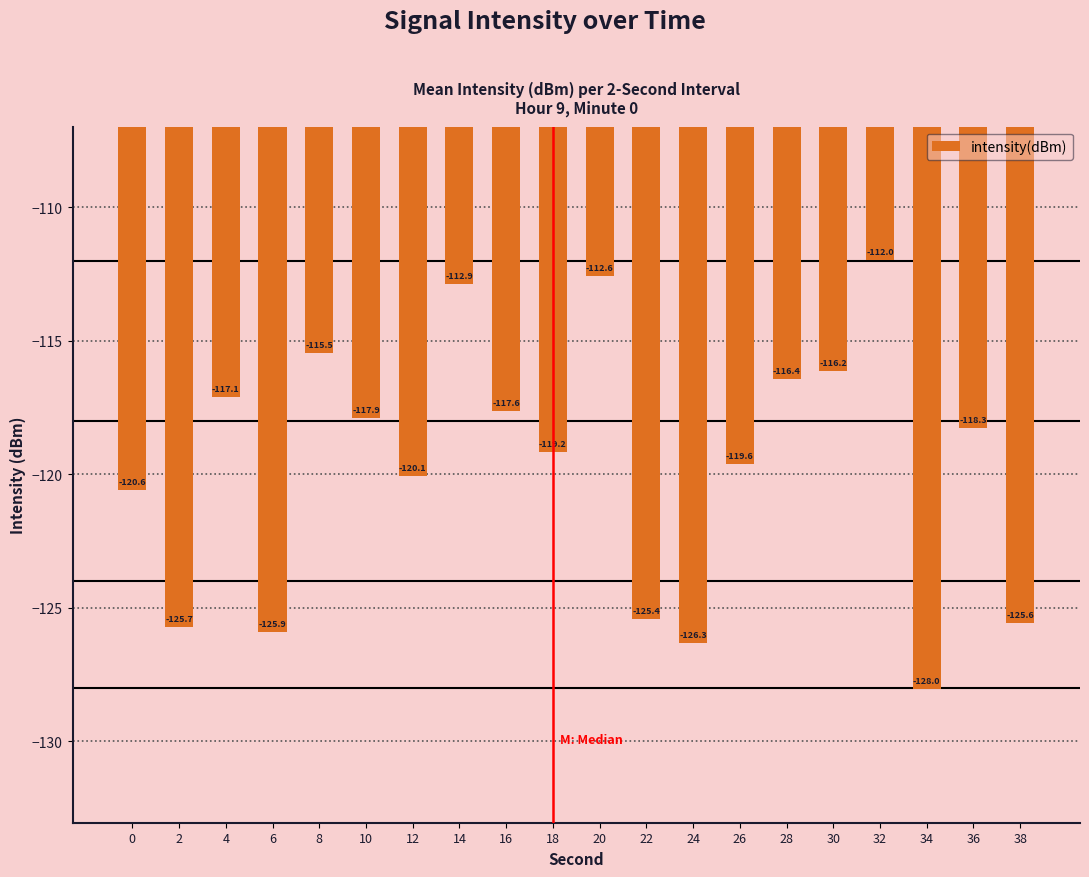

The chart shows a value of -117.6 at 16. True or false?

True